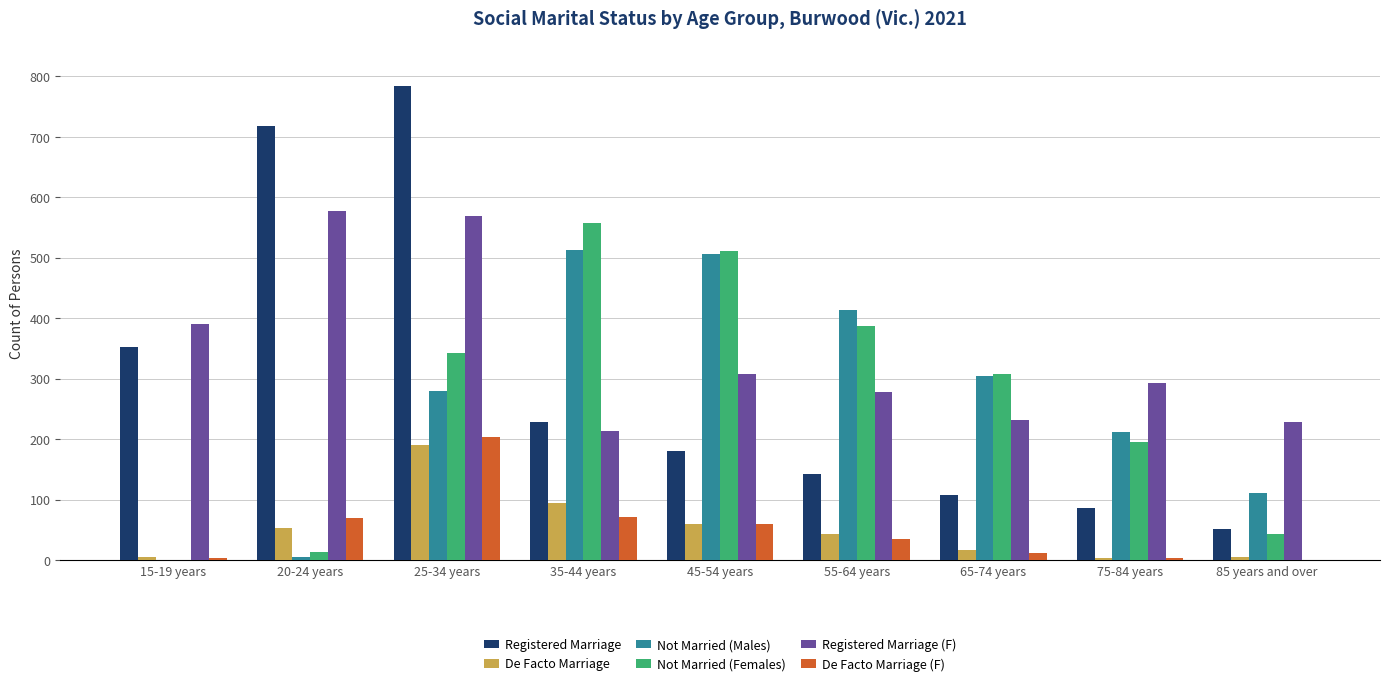

What is the greatest value displayed?

784